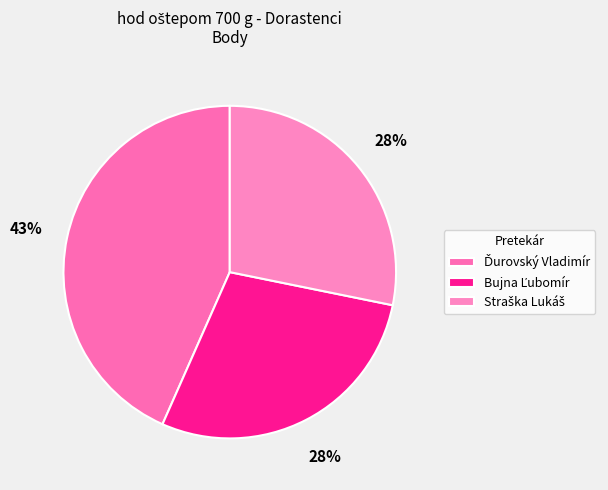

Count the number of slices in the pie.

3